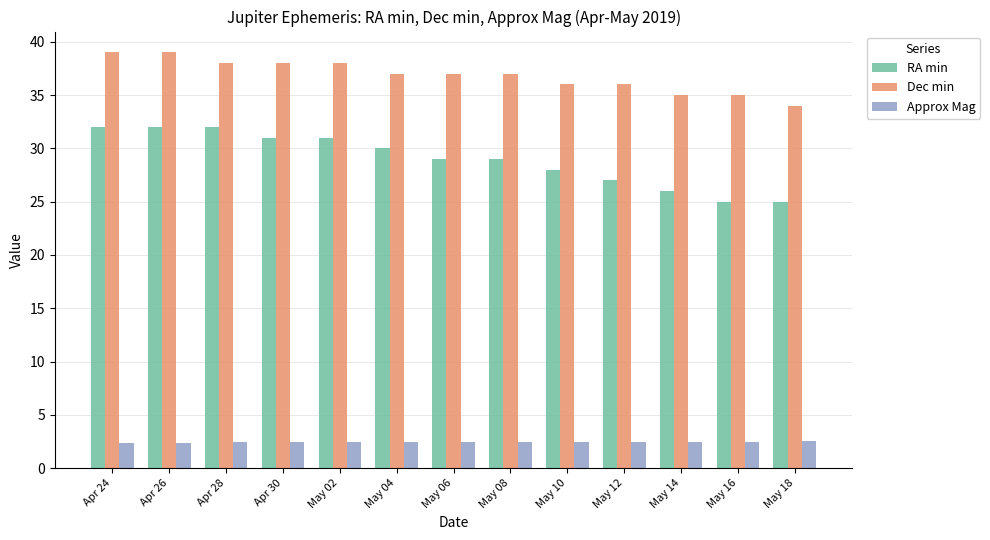

List the series in order of their overall mean, highest first.

Dec min, RA min, Approx Mag